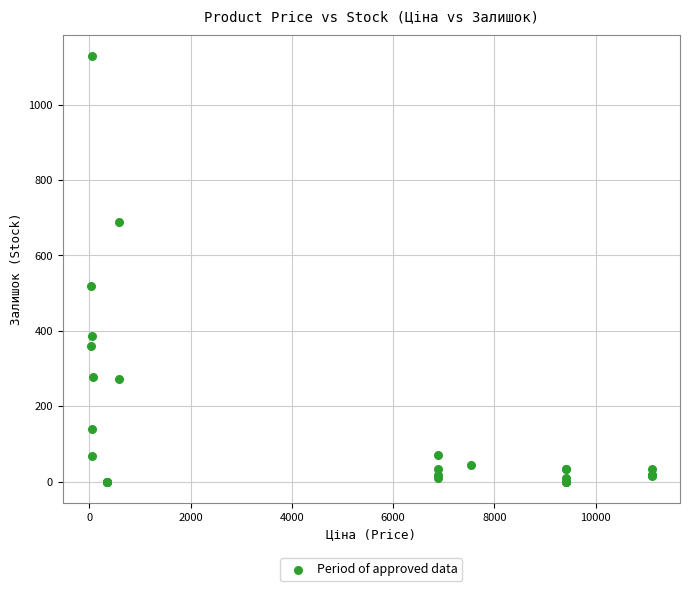

What Y value in the scatter plot is closest to 564?

520